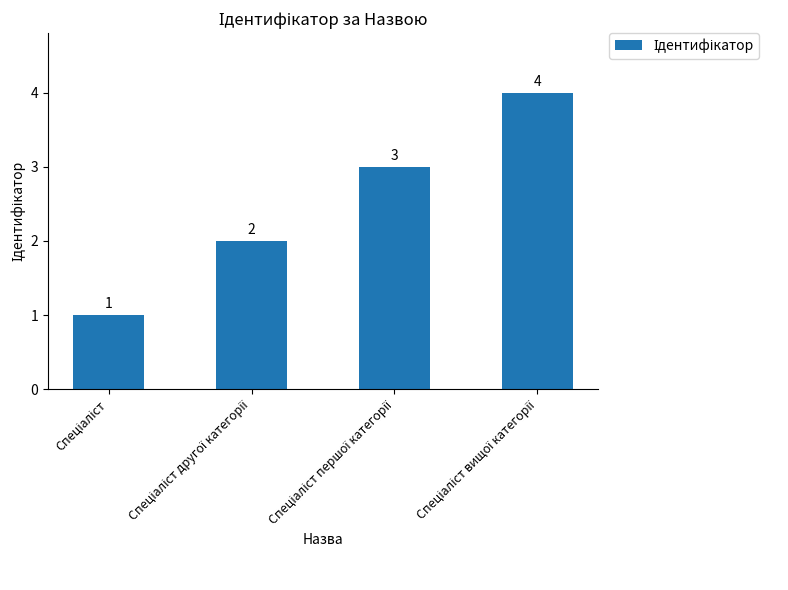

What is the value of the 4th bar from the left?

4